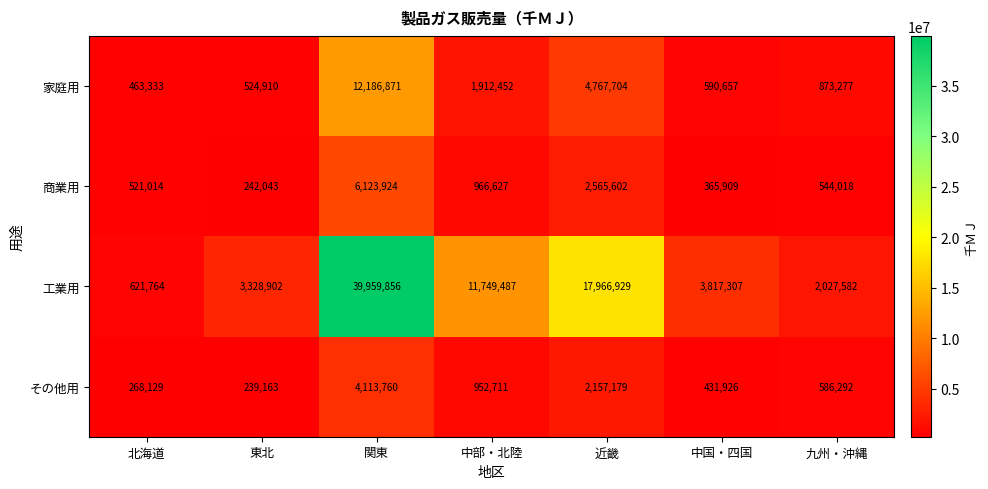

What is the minimum value shown in the chart?

239163